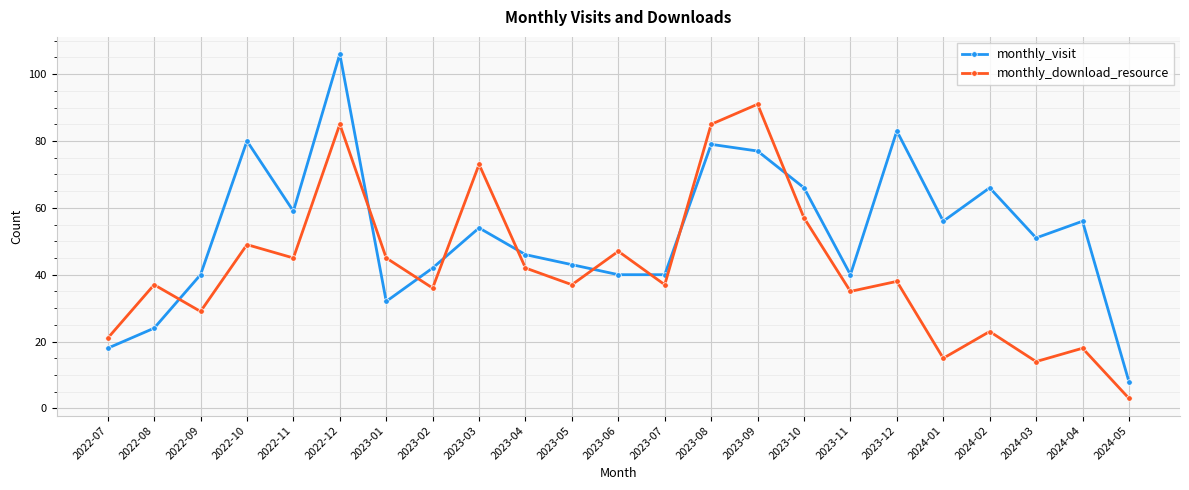

Which series ends up on top after the final intersection of monthly_download_resource and monthly_visit?

monthly_visit